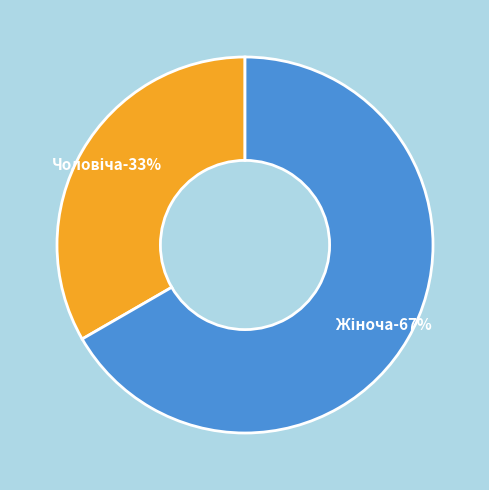

Combined, do Жіноча and Чоловіча account for over 50%?

Yes